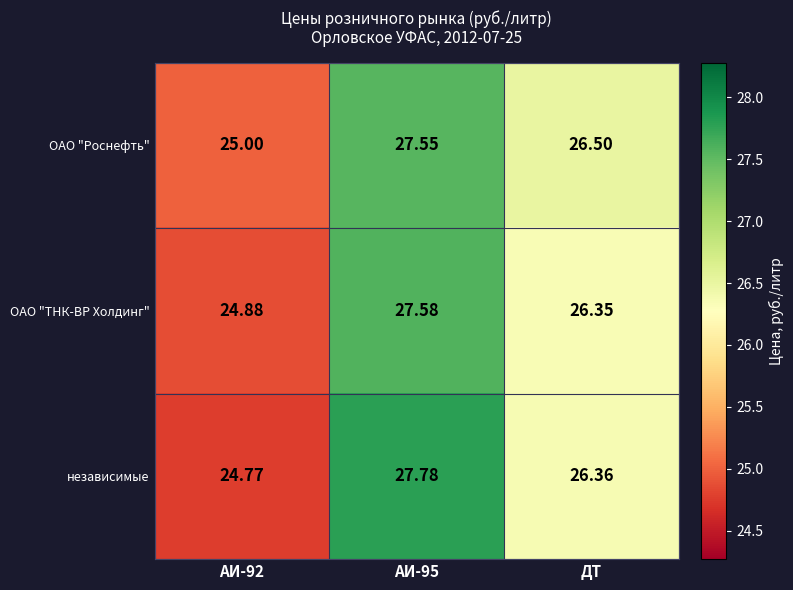

Which series has the largest total across all categories?

ОАО "Роснефть"